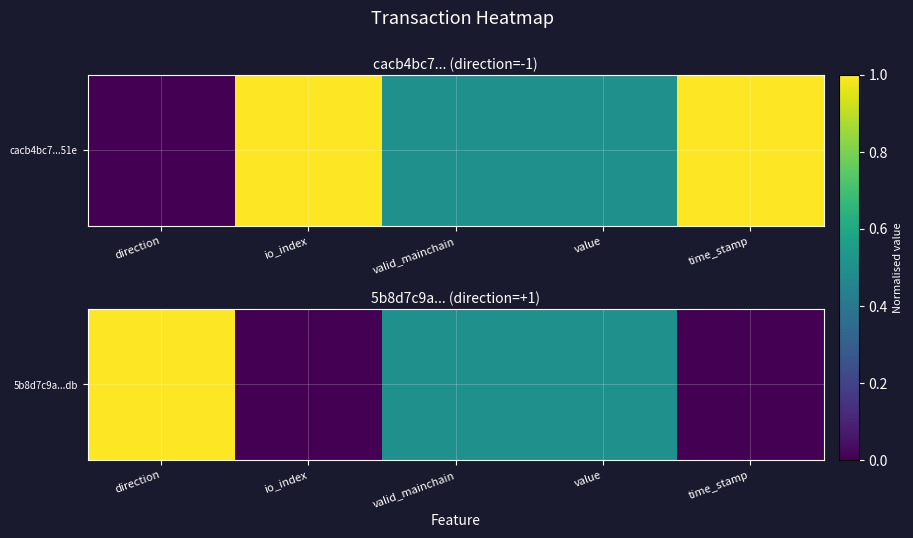

Rank the categories by value from lowest to highest.

io_index, time_stamp, valid_mainchain, value, direction